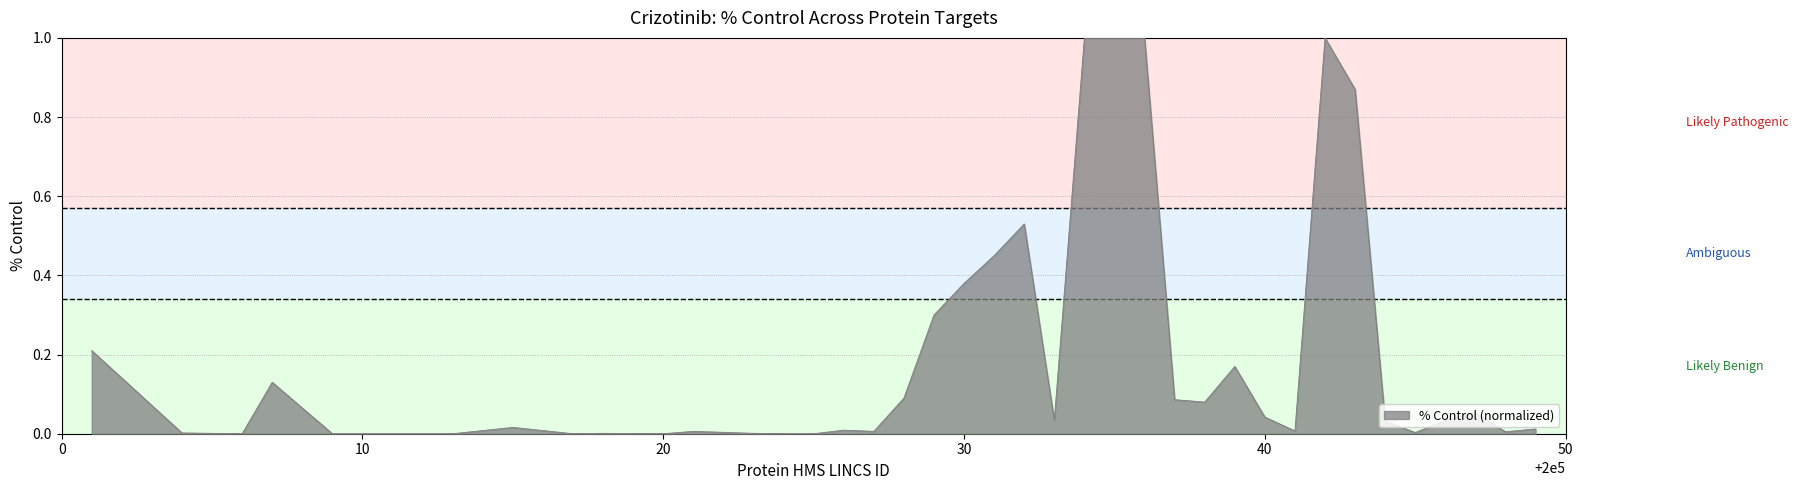

Which label corresponds to the largest value in the chart?

200034